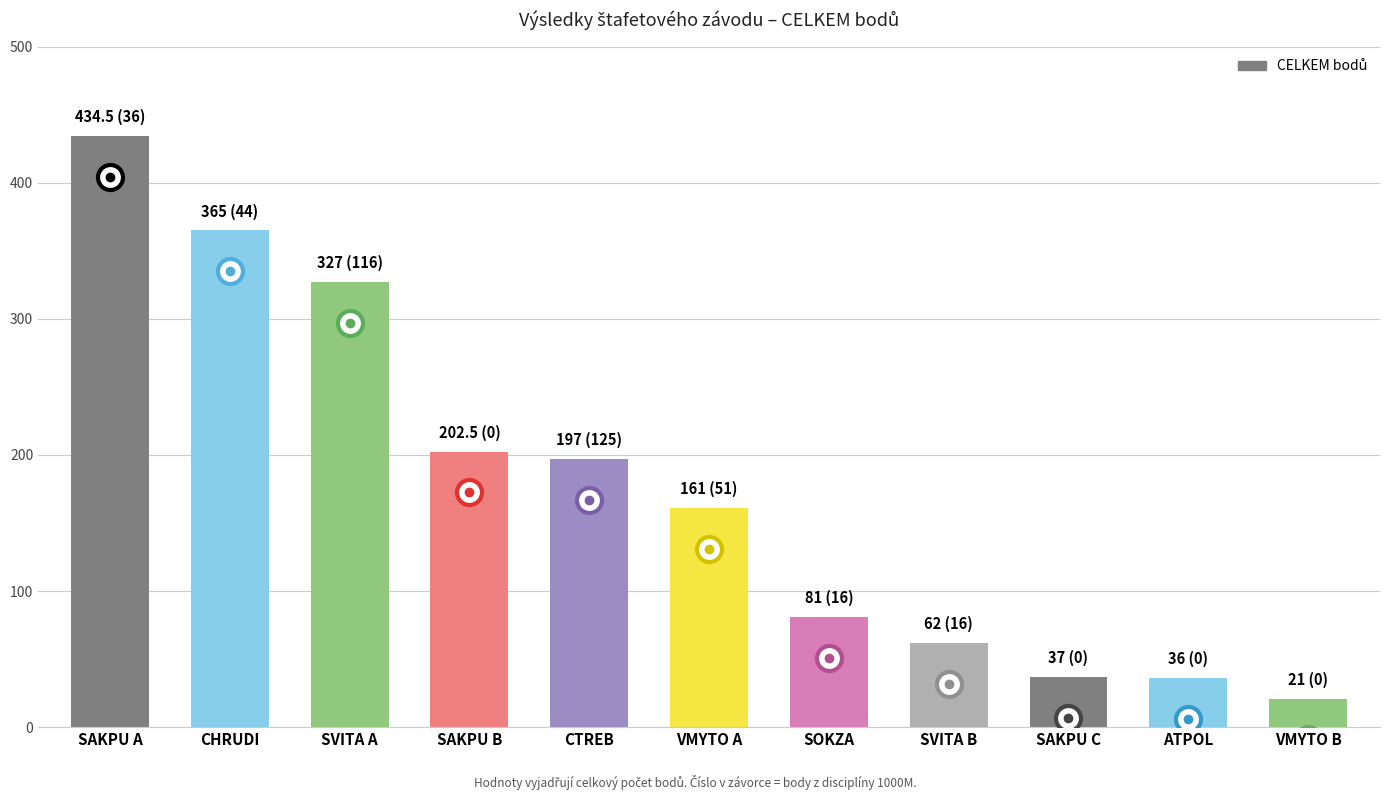

What is the sum of all values?

1924.0